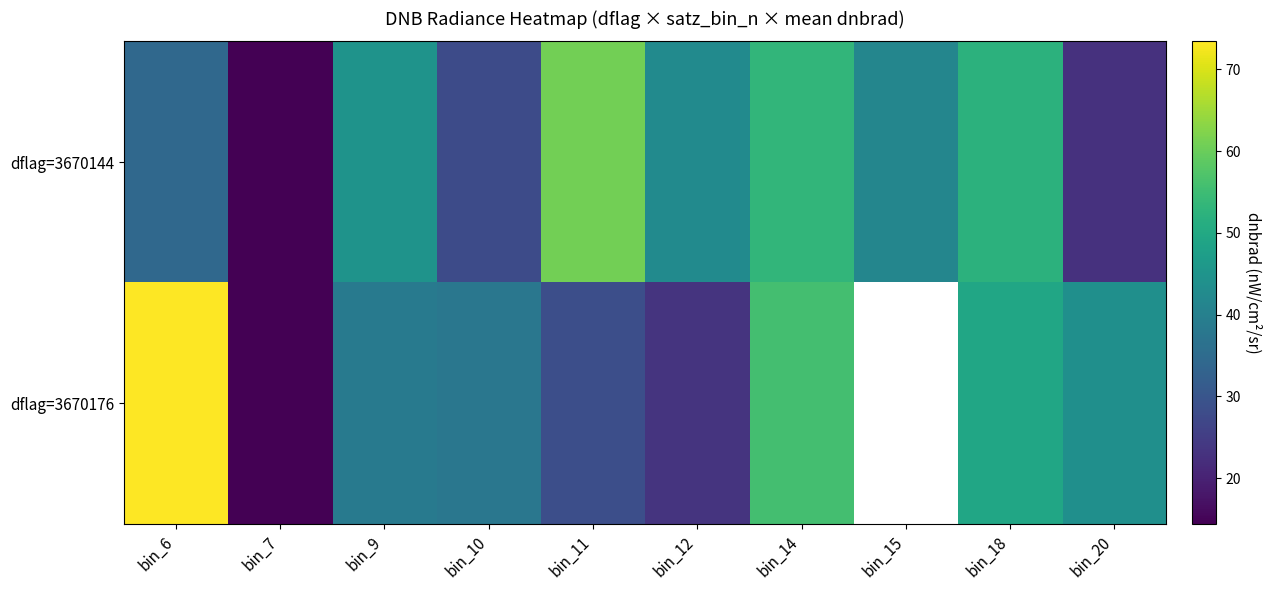

True or false: dflag=3670176 has a value of 23.3 at bin_12.

True